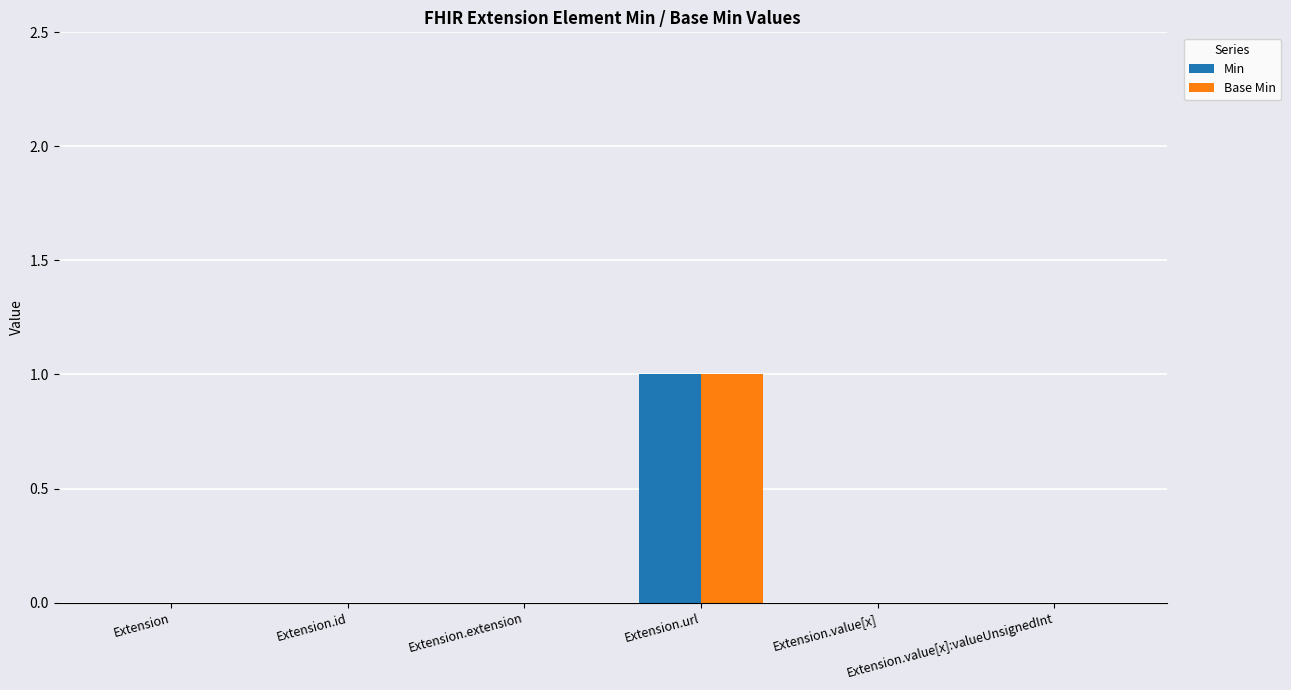

Are the bars horizontal?

No